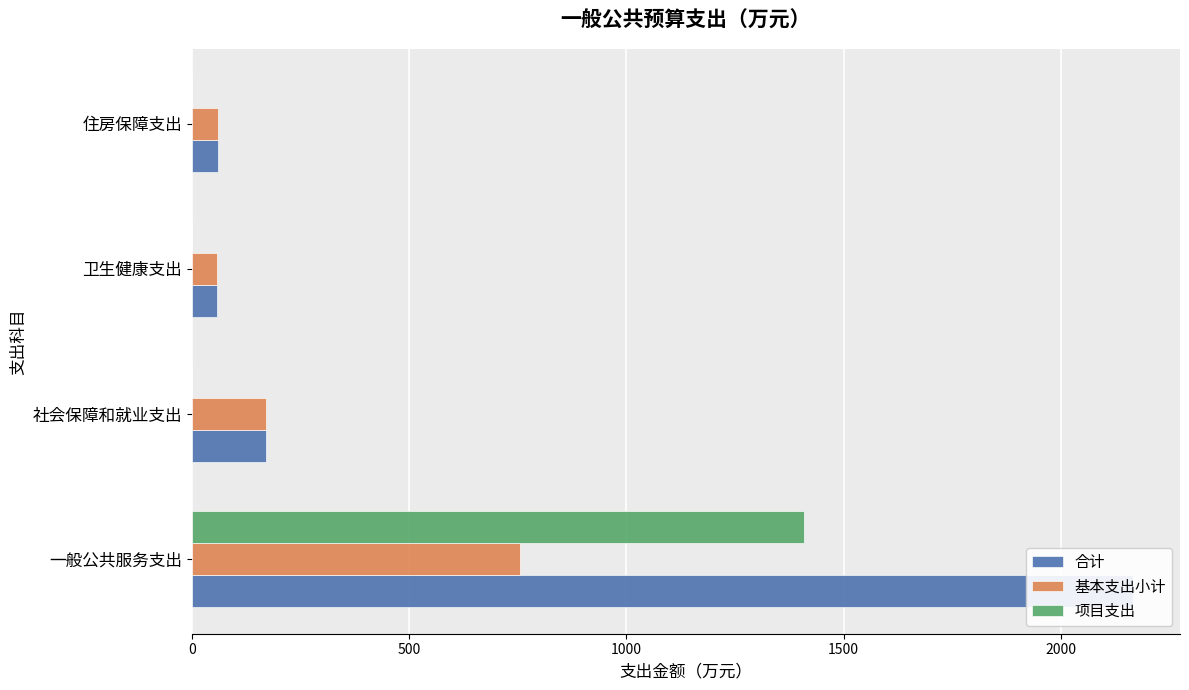

How many distinct data groups are displayed?

3